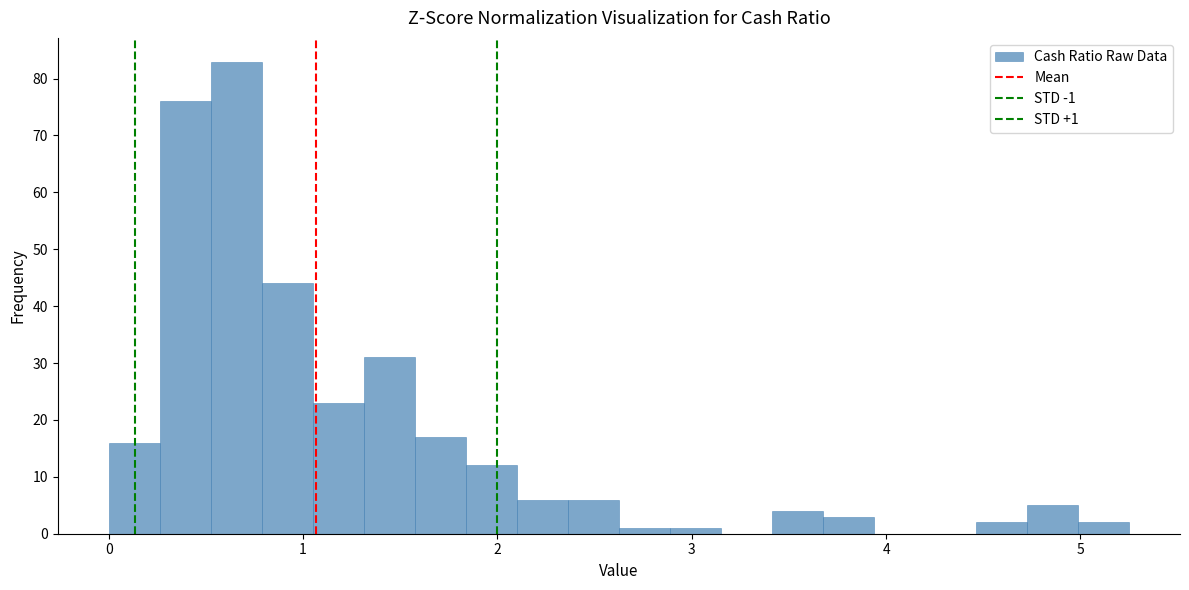

Read against the x-axis, roughly where is the centre of the tallest bar?

0.7